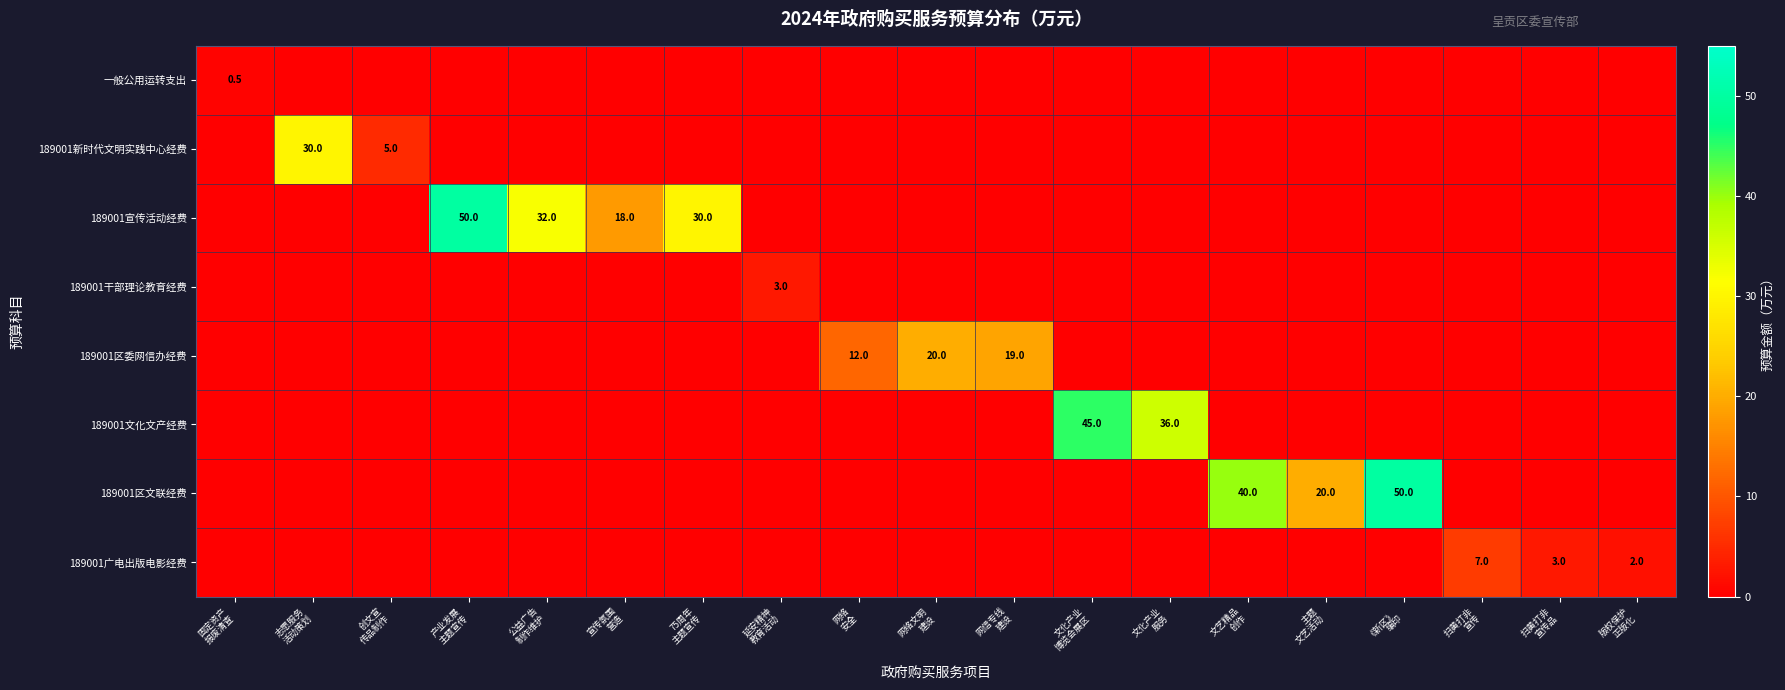

List the labels in order of 一般公用运转支出 value, largest first.

固定资产 报废清查, 志愿服务 活动策划, 创文宣 传品制作, 产业发展 主题宣传, 公益广告 制作维护, 宣传氛围 营造, 75周年 主题宣传, 延安精神 教育活动, 网络 安全, 网络文明 建设, 网信专线 建设, 文化产业 博览会展区, 文化产业 服务, 文艺精品 创作, 主题 文艺活动, 《新区》 编印, 扫黄打非 宣传, 扫黄打非 宣传品, 版权保护 正版化